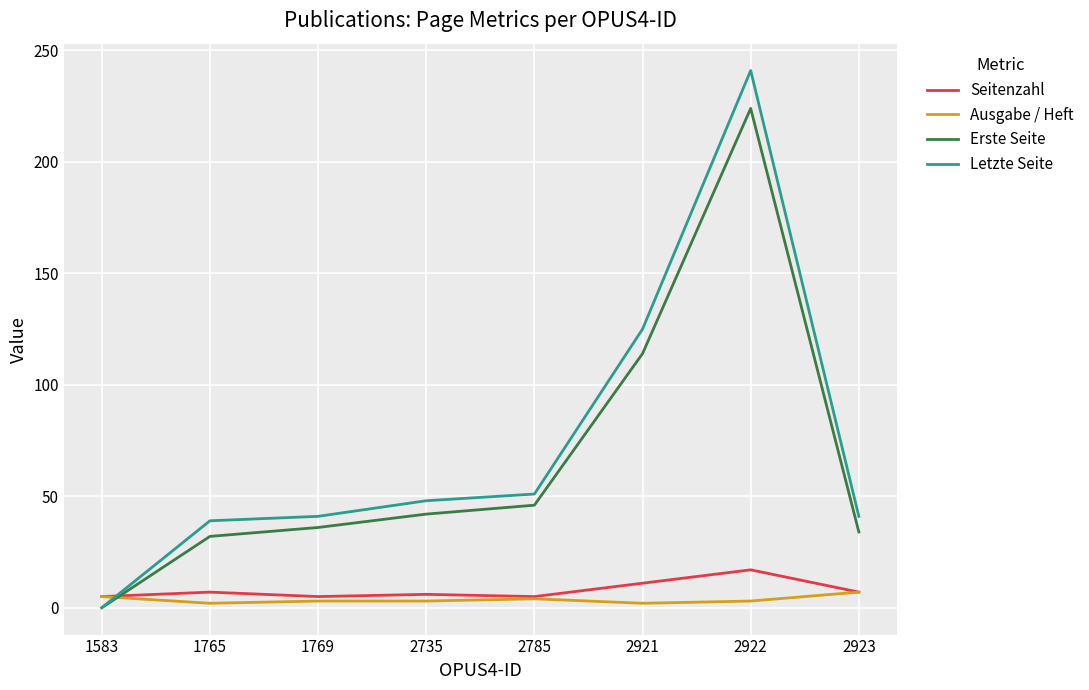

Read the Letzte Seite value at 2923, to the nearest 50.

50